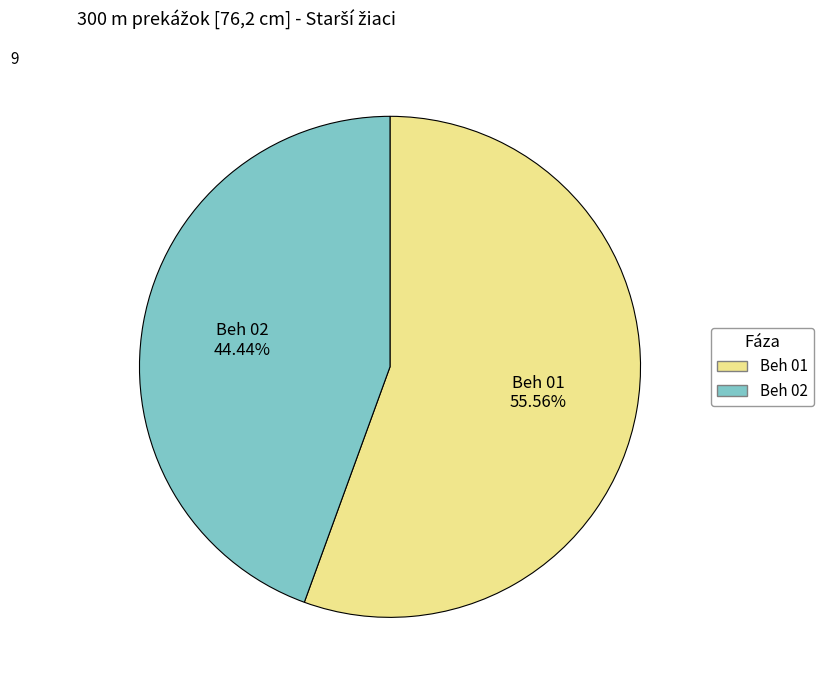

Does Beh 02 represent more than half of the total?

No